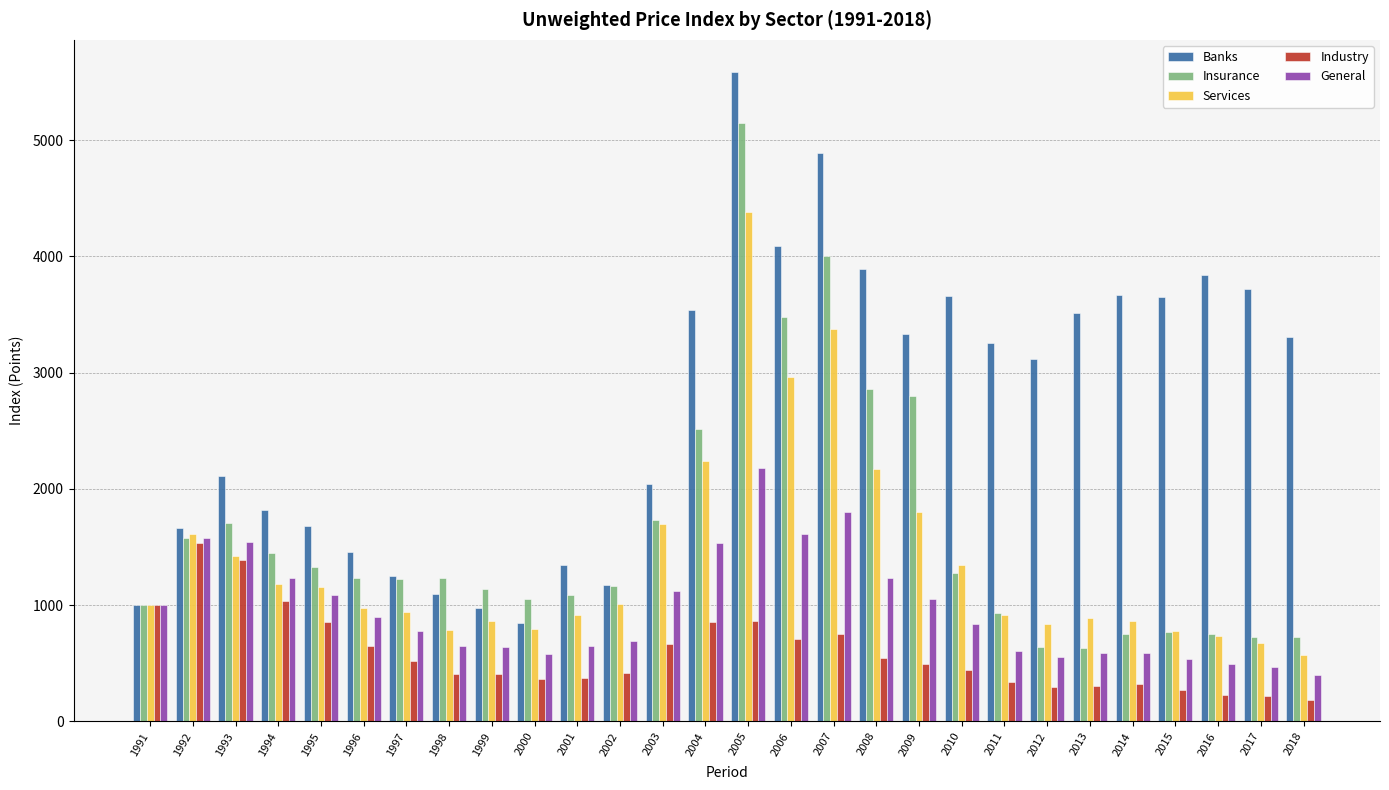

What is the total value across all series at 1997?

4713.9